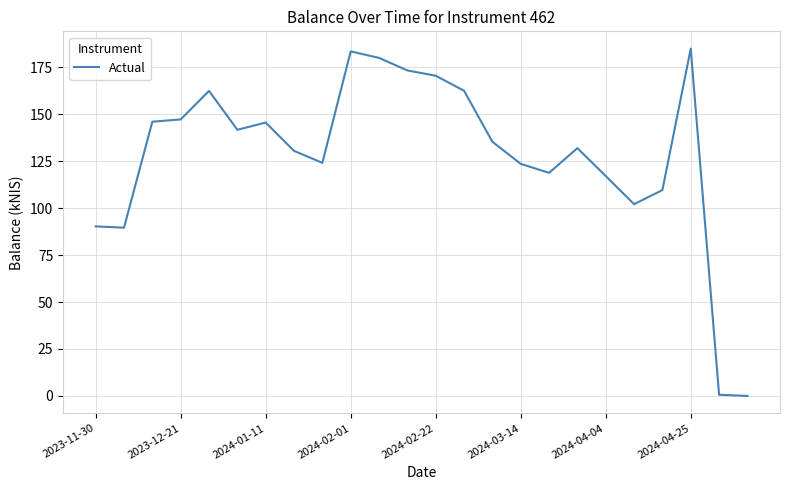

What is the maximum value shown in the chart?

184.8